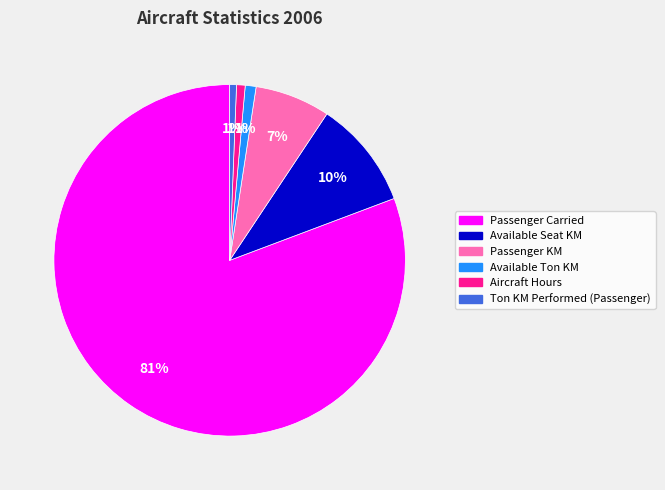

Is there a majority slice in this chart?

Yes